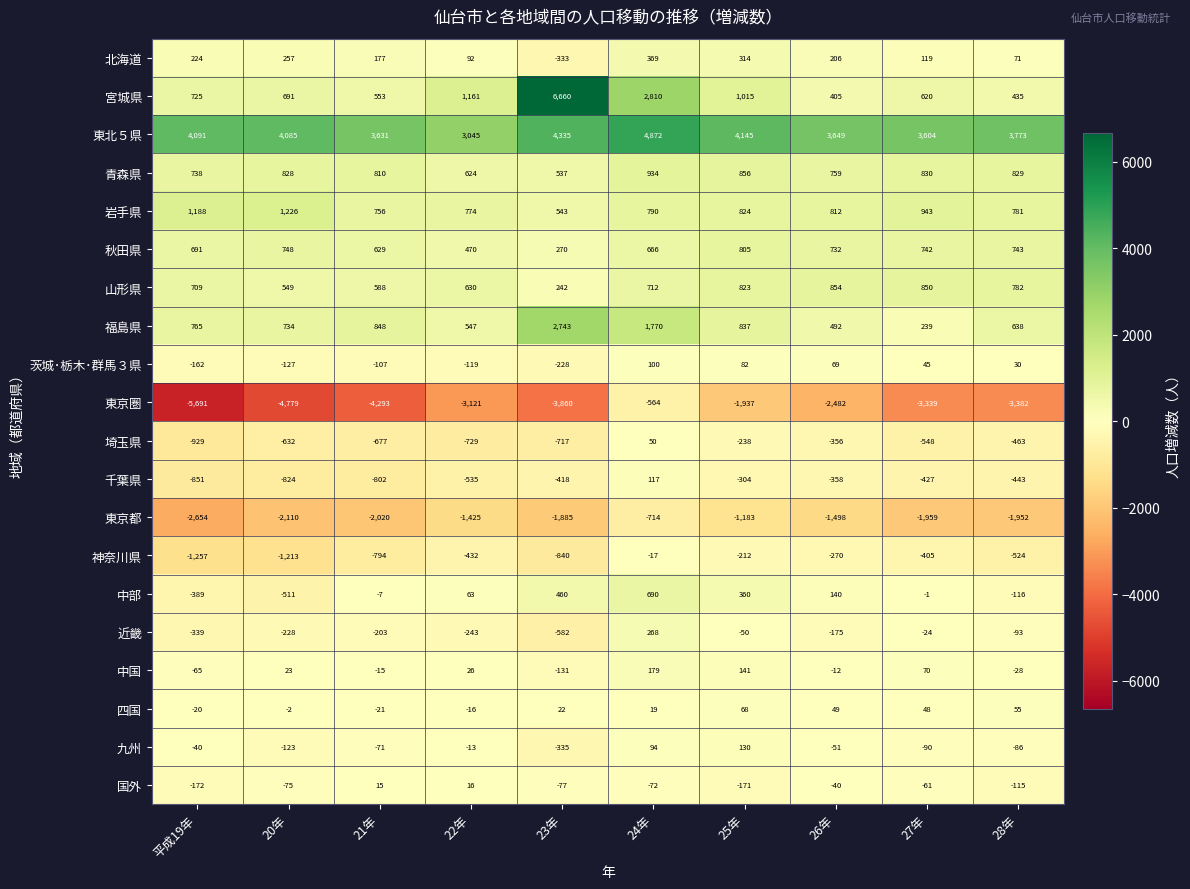

What is the sum of all 四国 values?

202